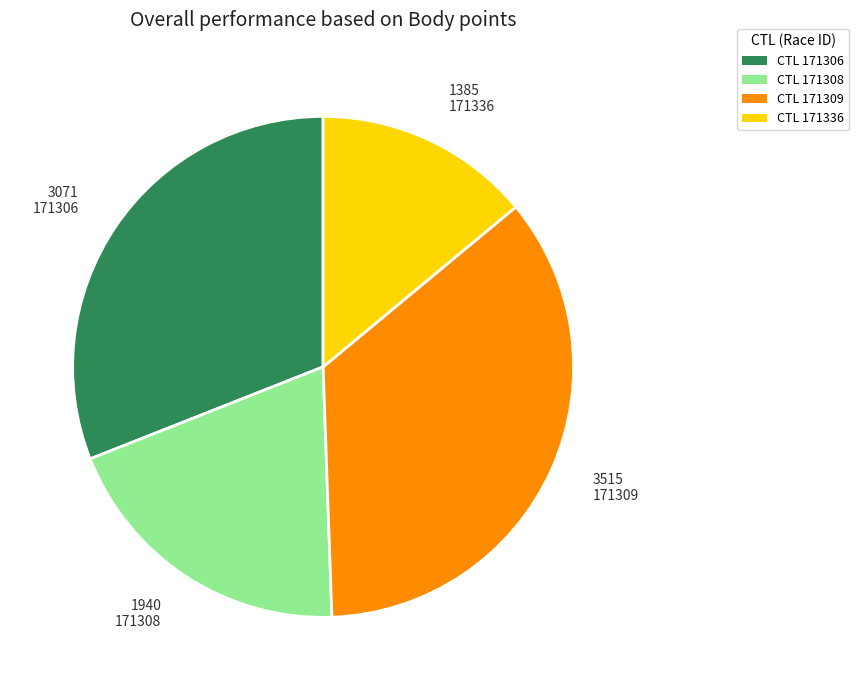

Approximately how many times larger is the value at CTL 171309 compared to CTL 171336?

2.5